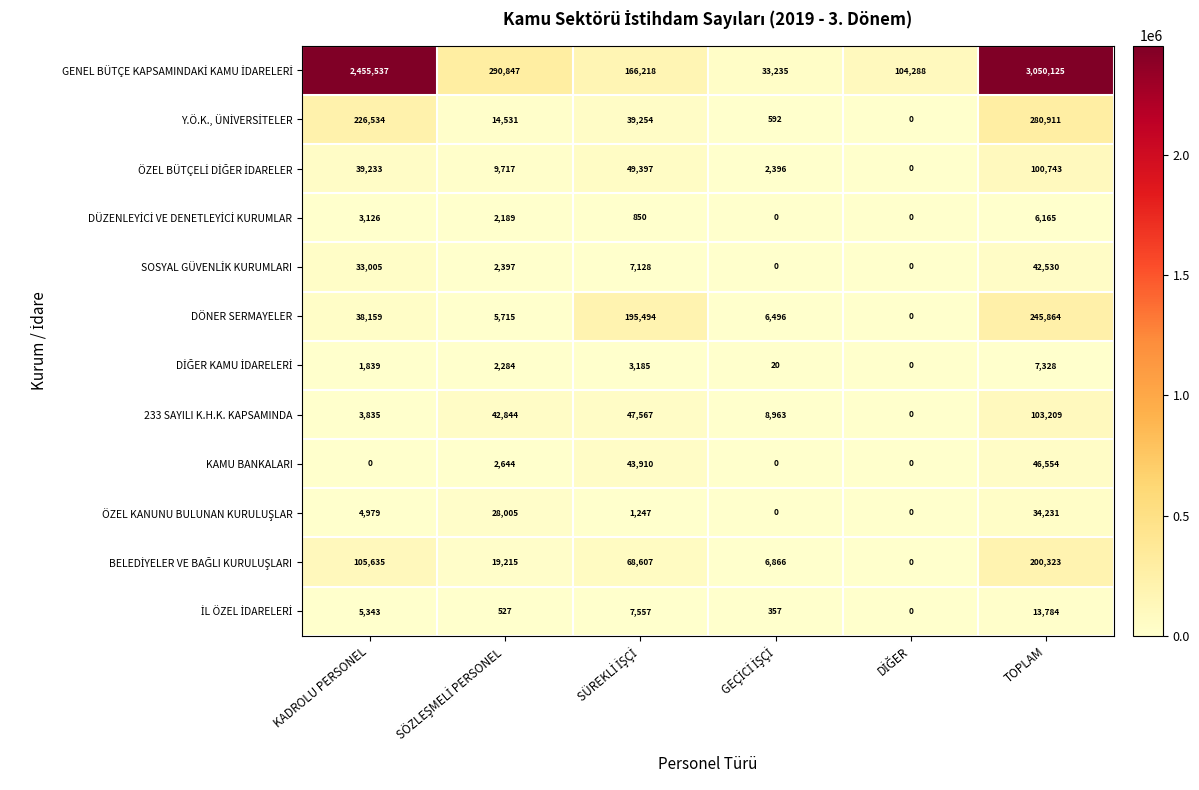

What is the maximum value shown in the chart?

3050125